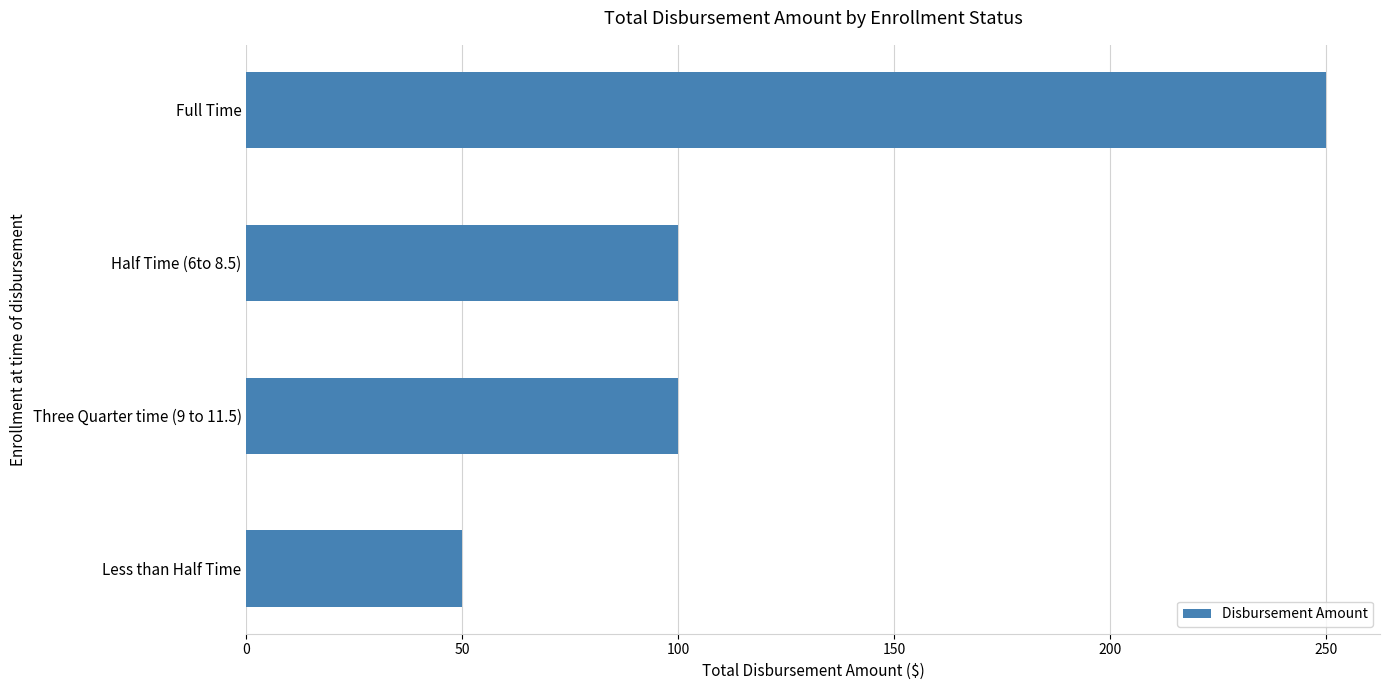

What is the smallest value displayed?

50